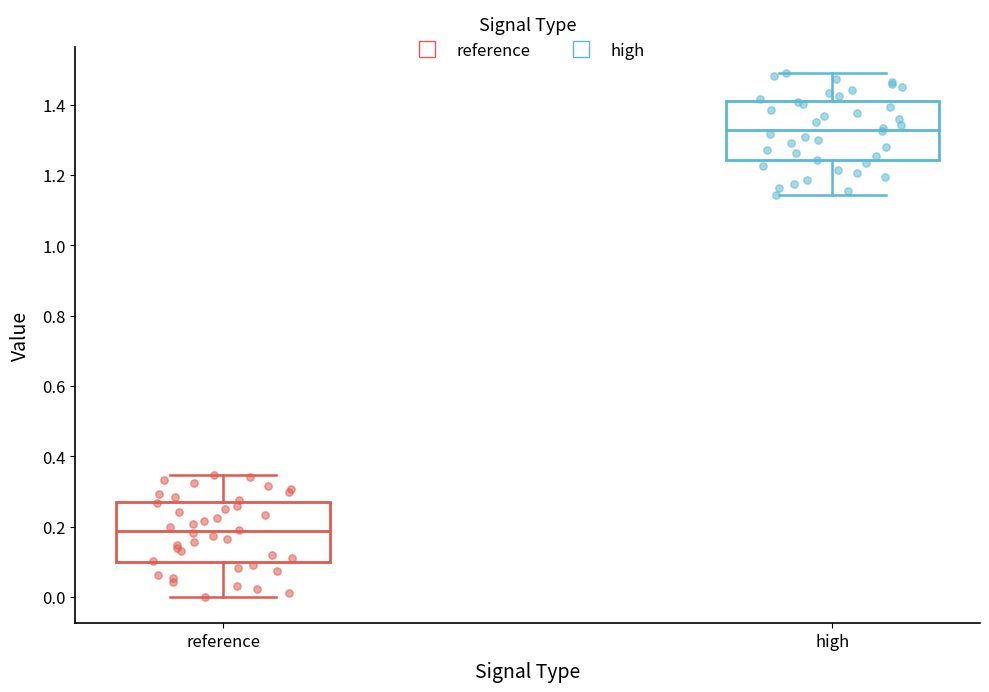

Where does the lower whisker of the box for reference end on the y-axis? The values are not printed on the chart, so give them approximately, as read against the axis.

0.00